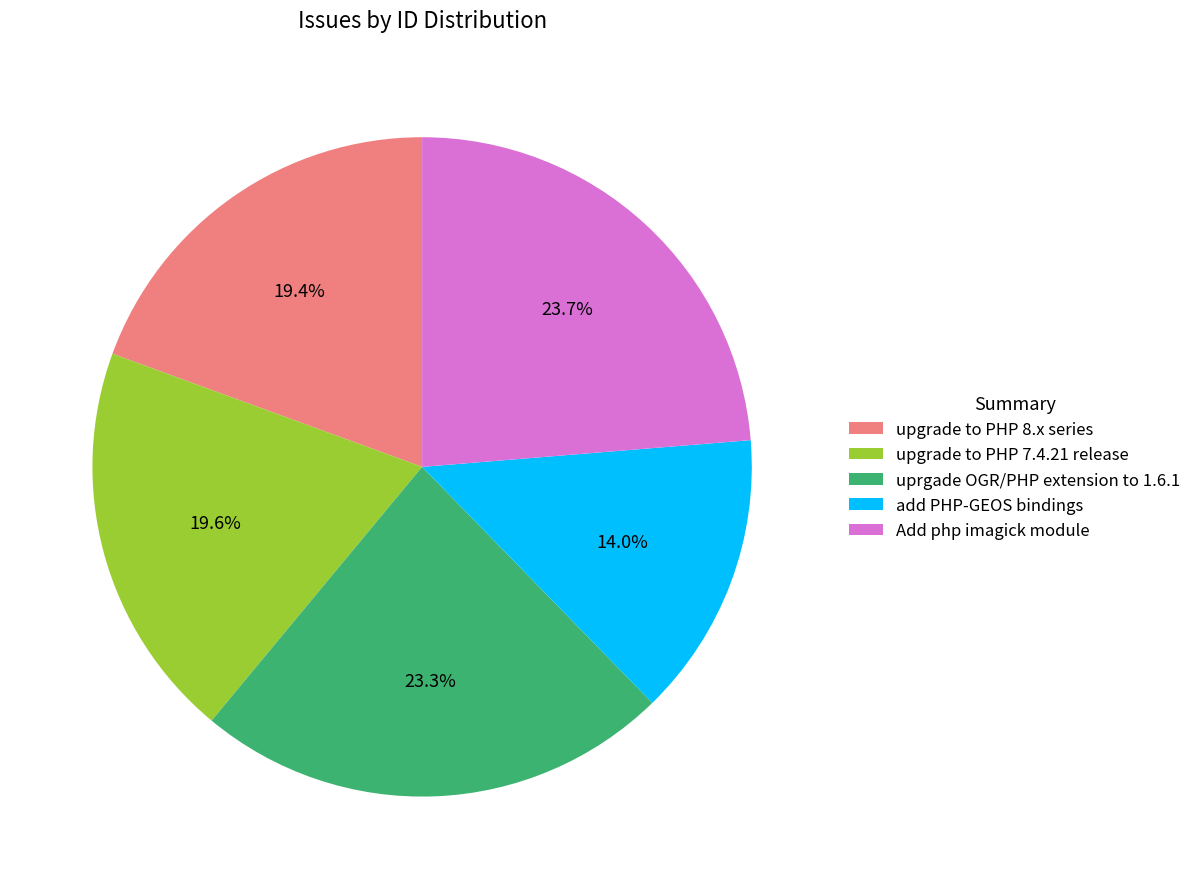

Which category has the smallest portion of the pie?

add PHP-GEOS bindings